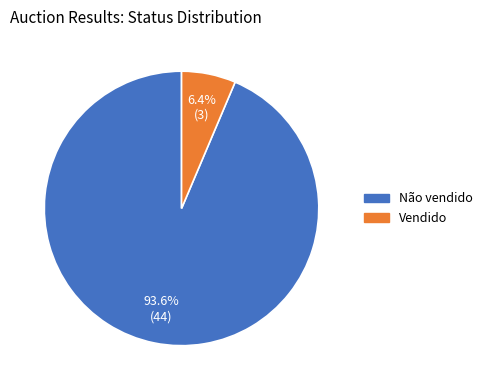

The Vendido slice represents 21% of the pie. True or false?

False